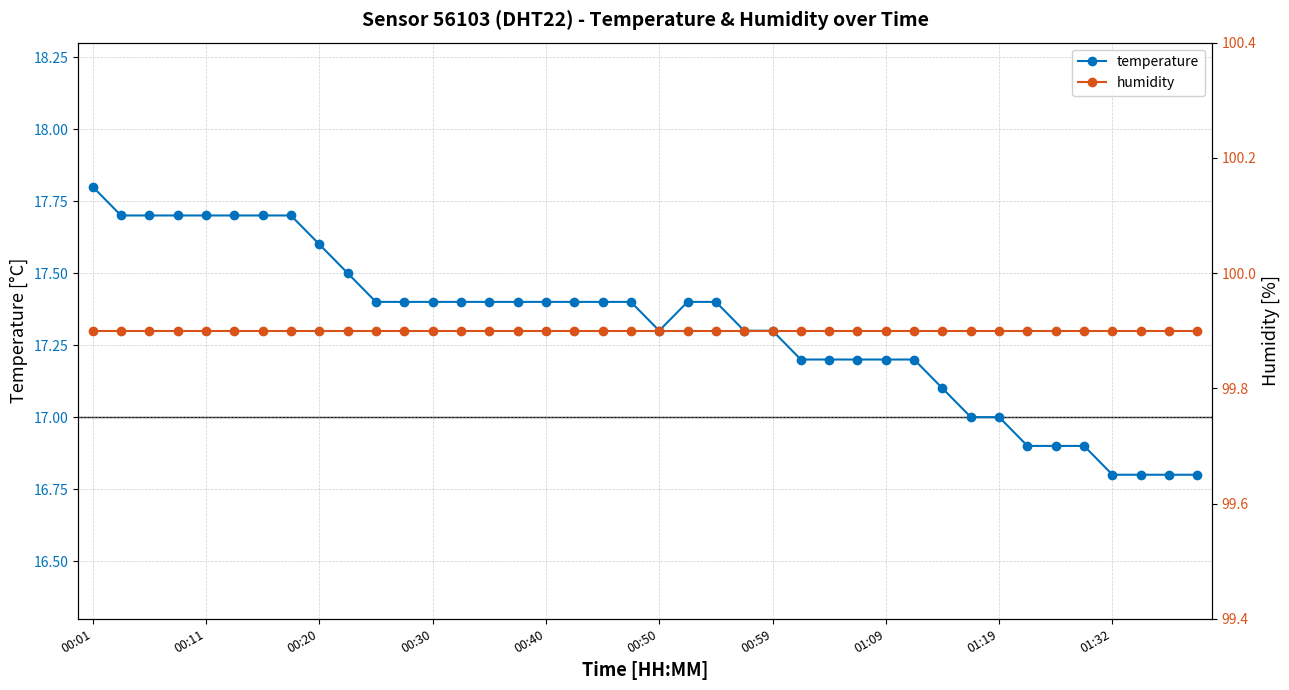

What is the difference between the maximum and minimum values in the temperature series?

1.0